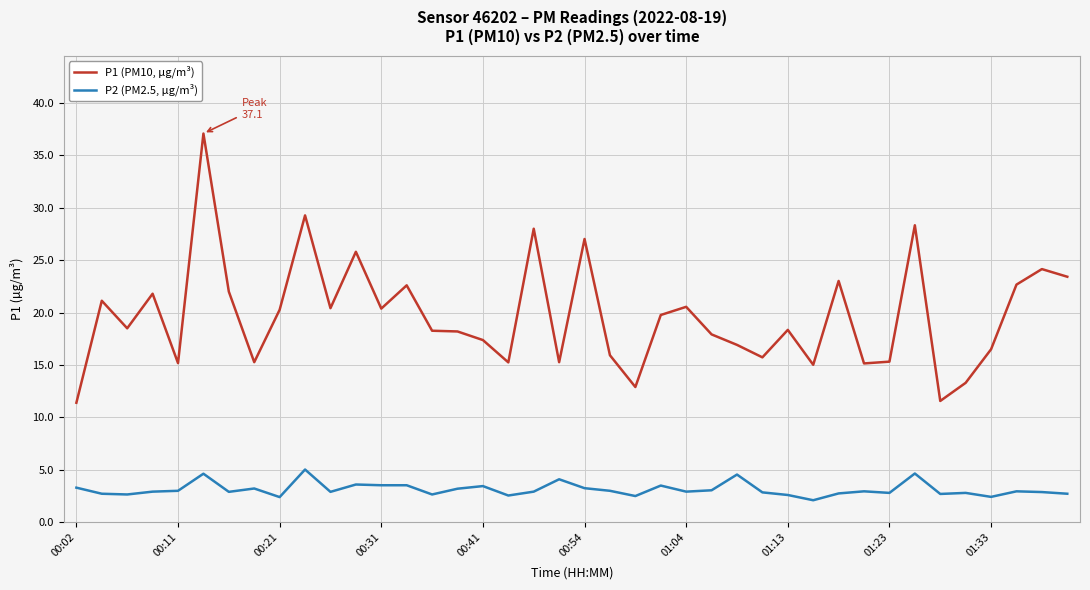

Rank the series by their maximum value, from lowest to highest.

P2 (PM2.5, µg/m³), P1 (PM10, µg/m³)